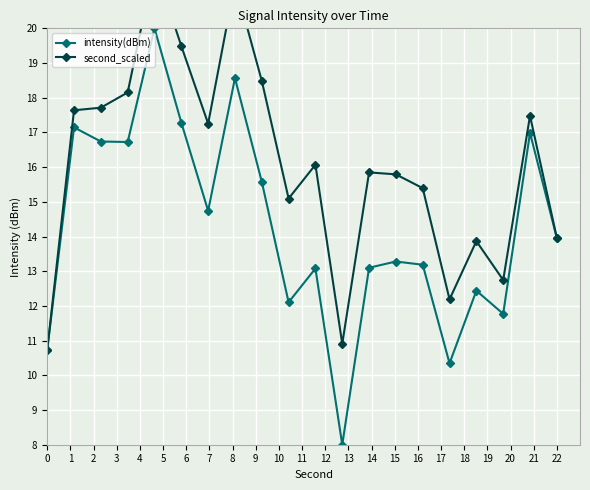

What is the minimum value for intensity(dBm)?

8.0